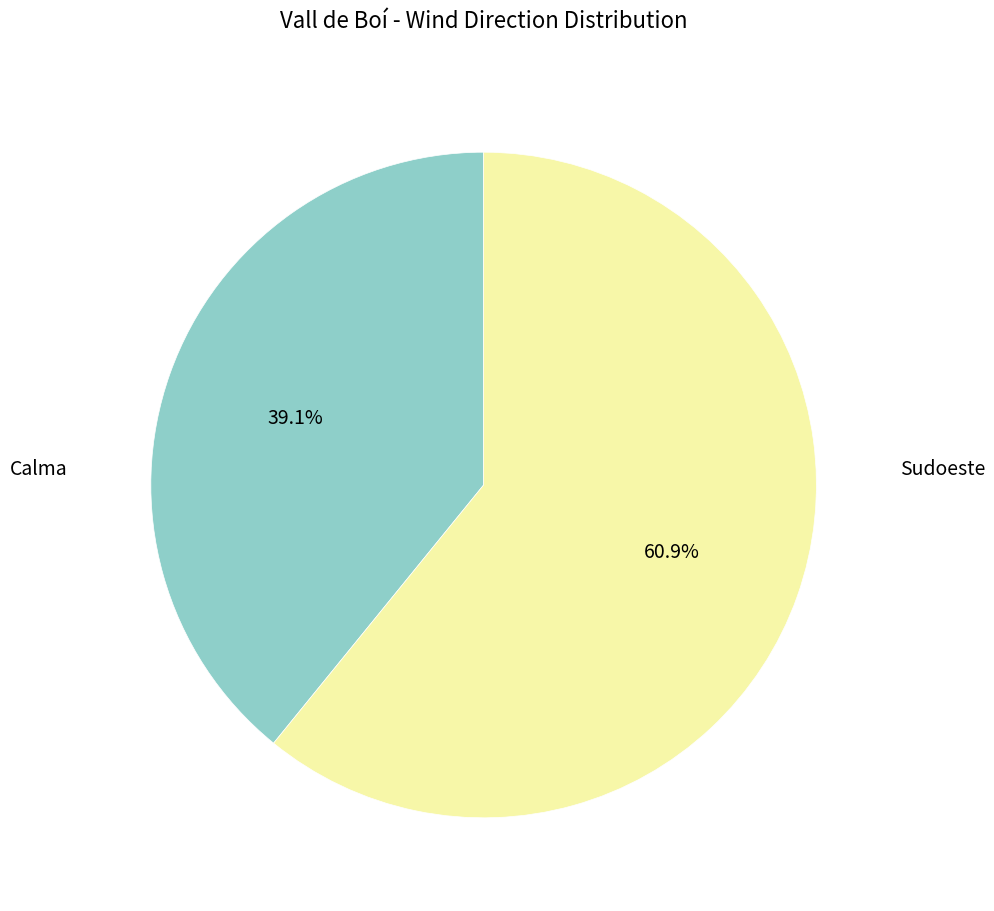

What is the total percentage of Calma and Sudoeste?

100.0%